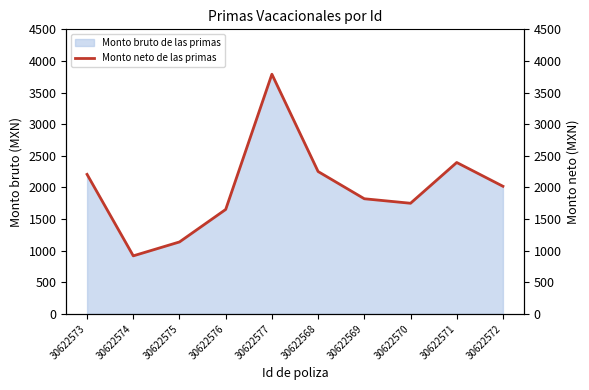

What is the label of the 3rd point from the right?

30622570